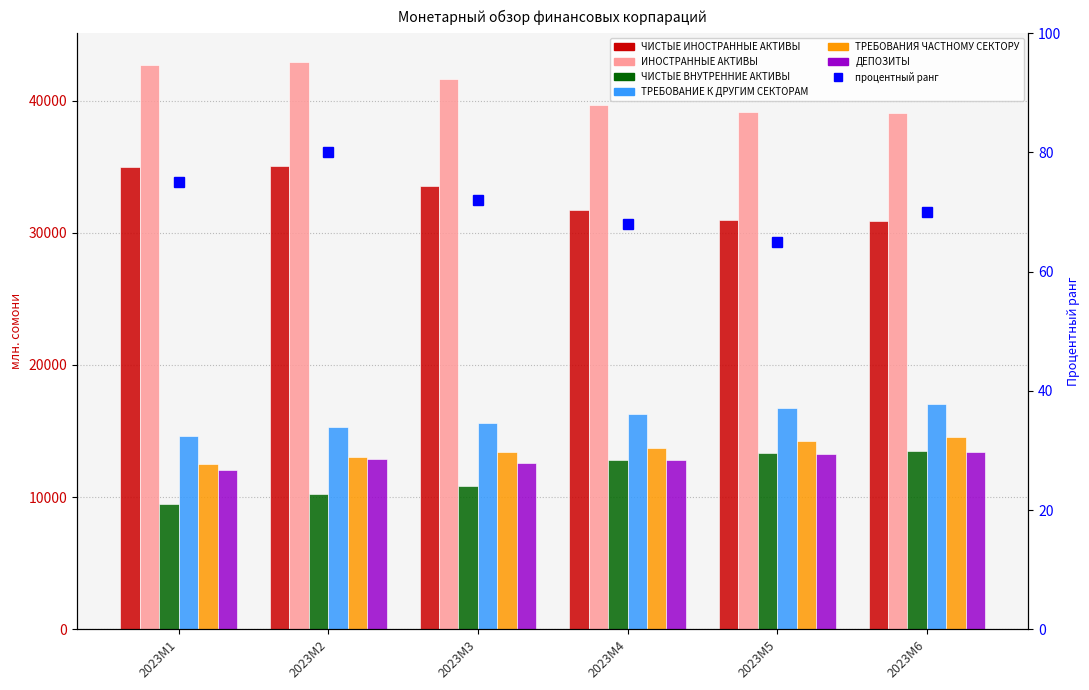

Is the value of ДЕПОЗИТЫ at 2023M3 greater than the value of ЧИСТЫЕ ИНОСТРАННЫЕ АКТИВЫ at 2023M1?

No